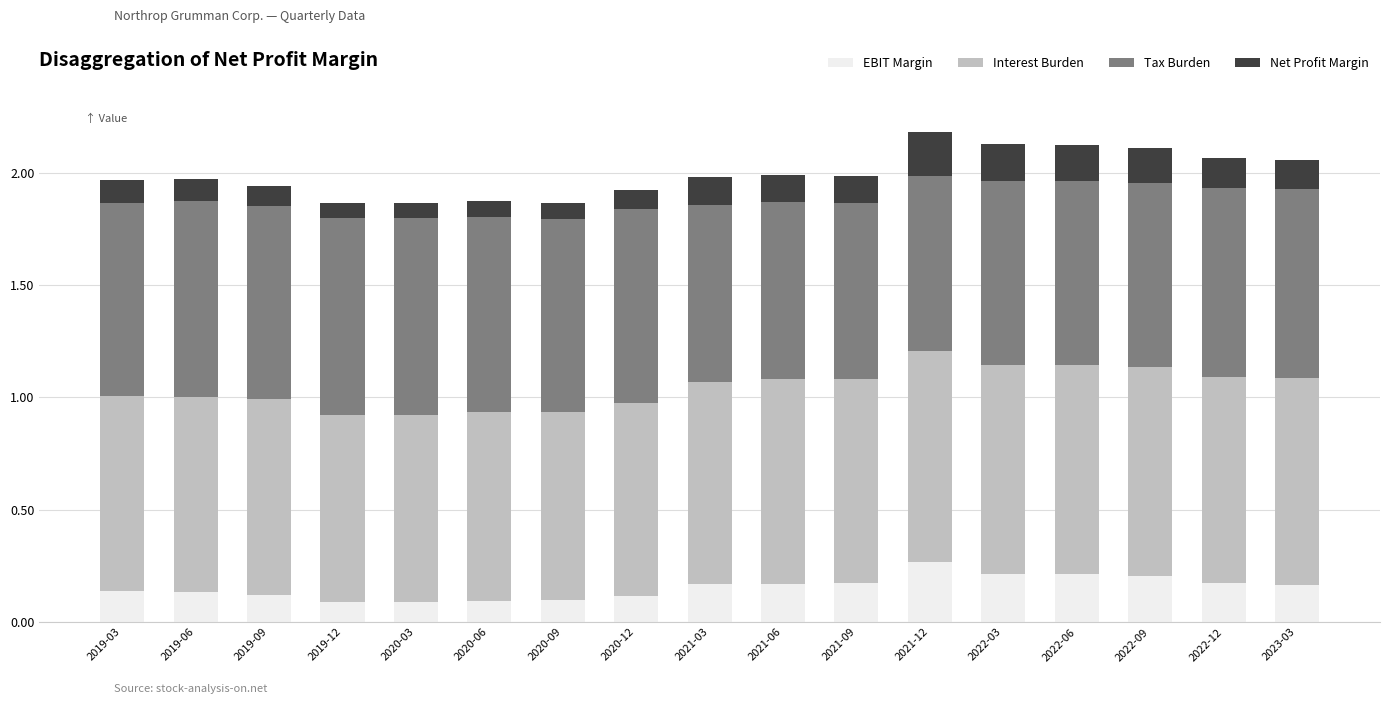

Which category has the highest value in the EBIT Margin series?

2021-12